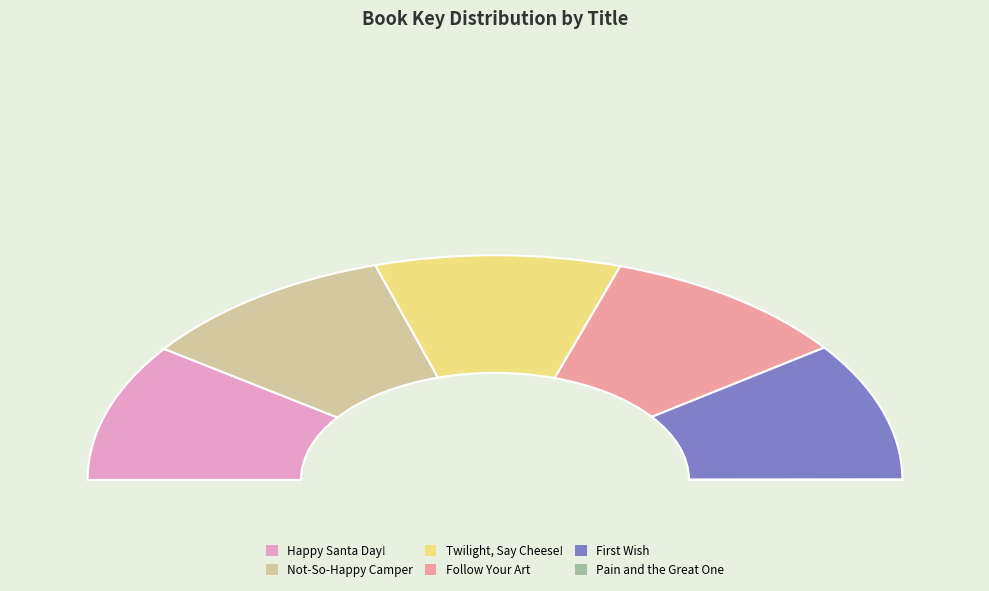

Rank the categories by value from lowest to highest.

Pain and the Great One, Twilight, Say Cheese!, Happy Santa Day!, First Wish, Follow Your Art, Not-So-Happy Camper